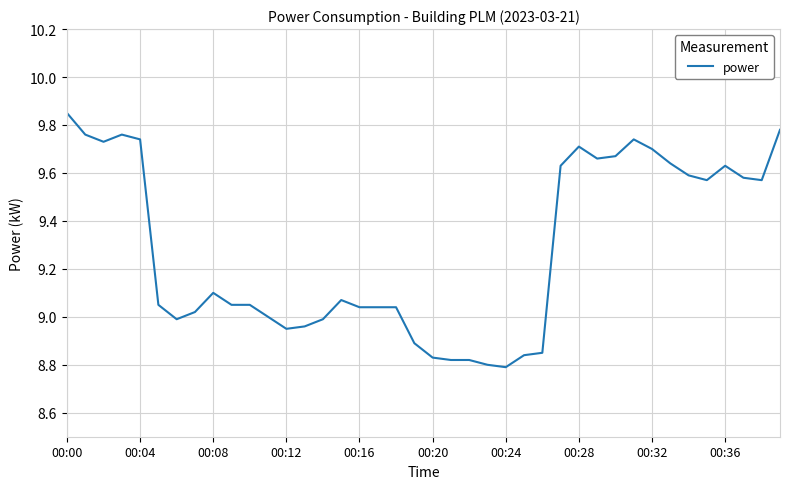

Which label corresponds to the largest value in the chart?

00:00